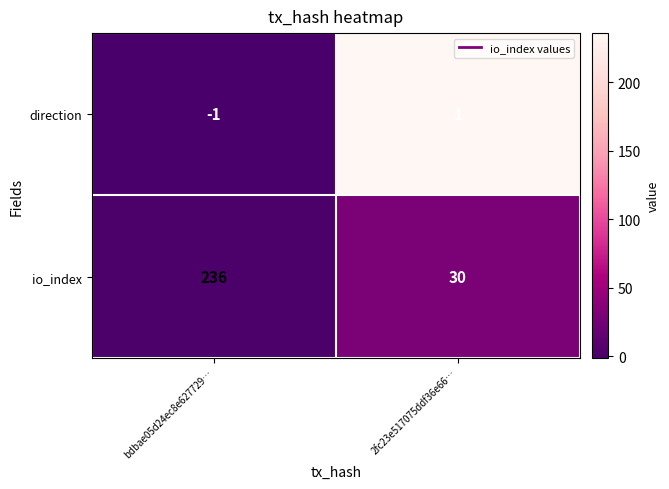

Rank the series at 2fc23e517075ddf36e66… from lowest to highest value.

direction, io_index